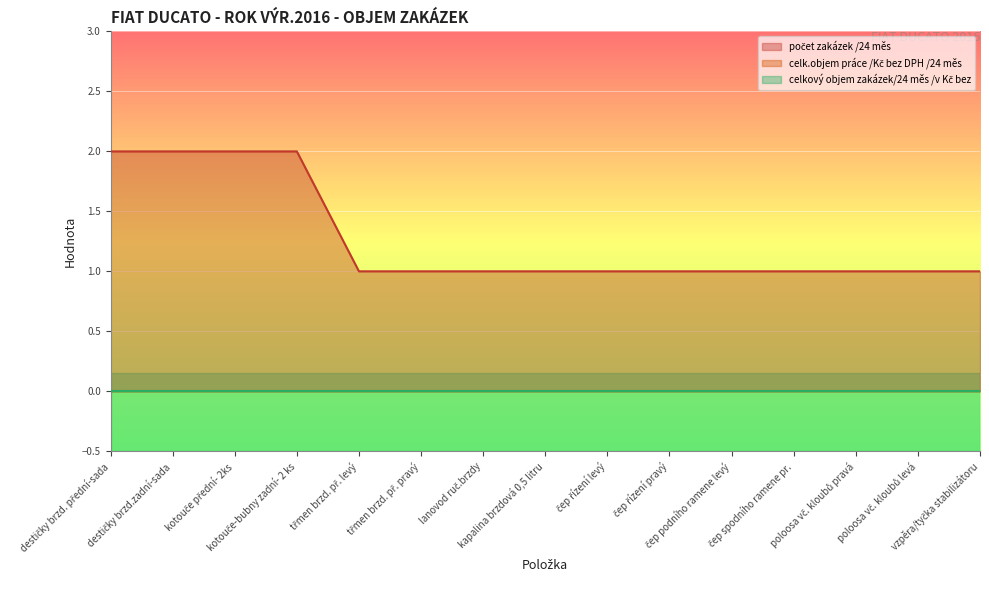

Between lanovod ruč.brzdy and čep spodního ramene pr., which is larger?

lanovod ruč.brzdy